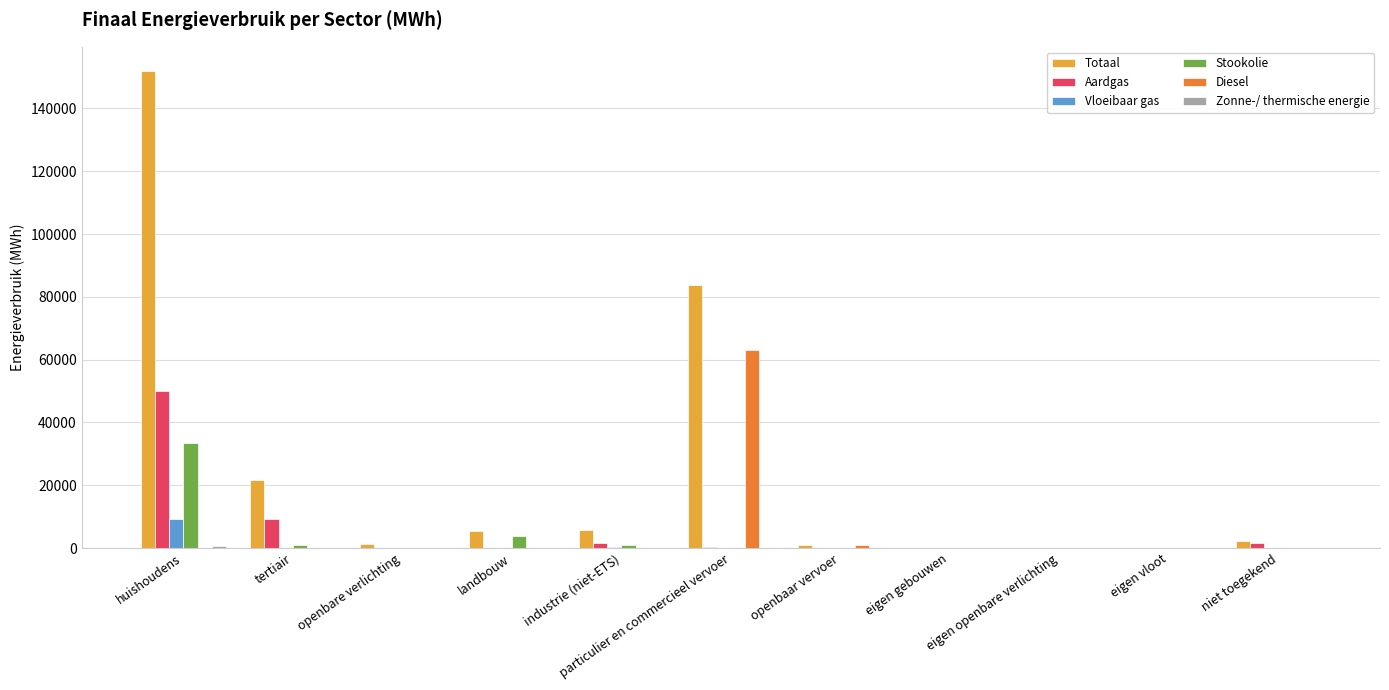

The value of Stookolie at openbaar vervoer is -17273.1. True or false?

False